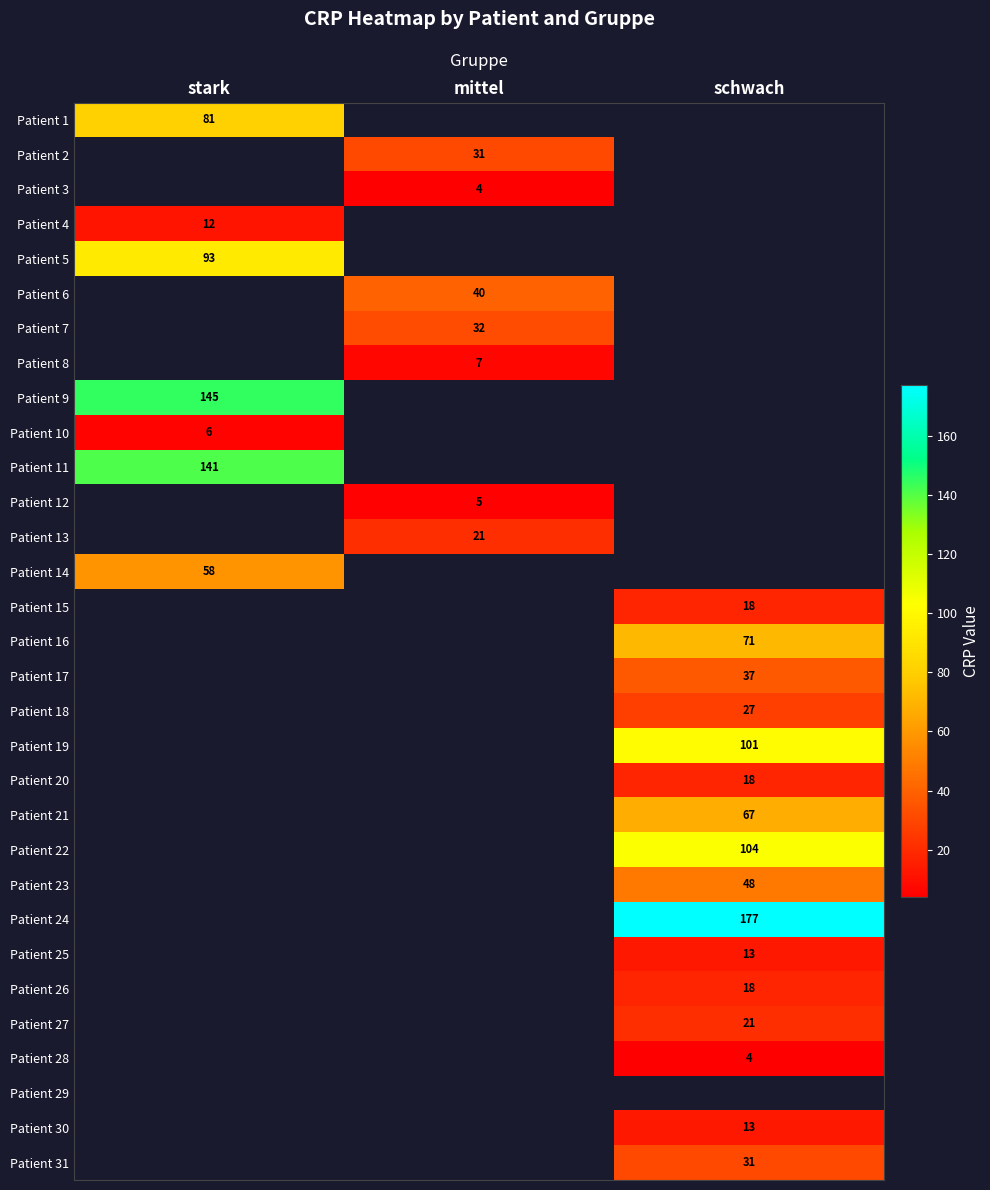

What is the difference between the highest and lowest values at stark?

139.0